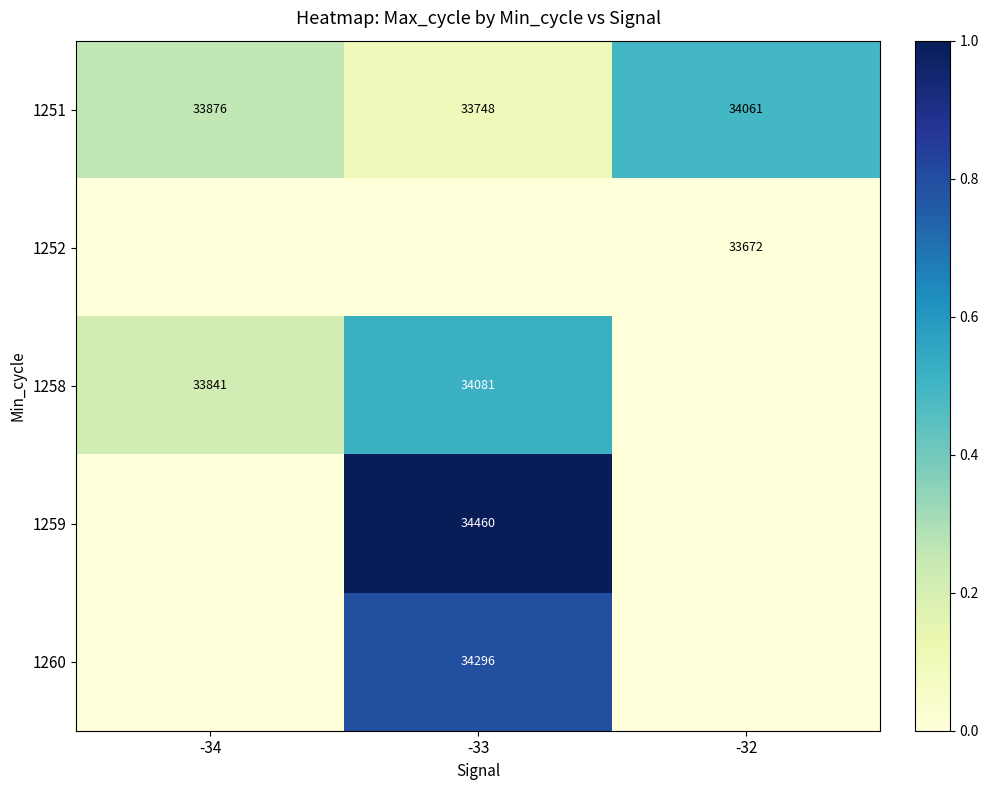

What value does the 1251 series have at -33, to the nearest 10?

33750